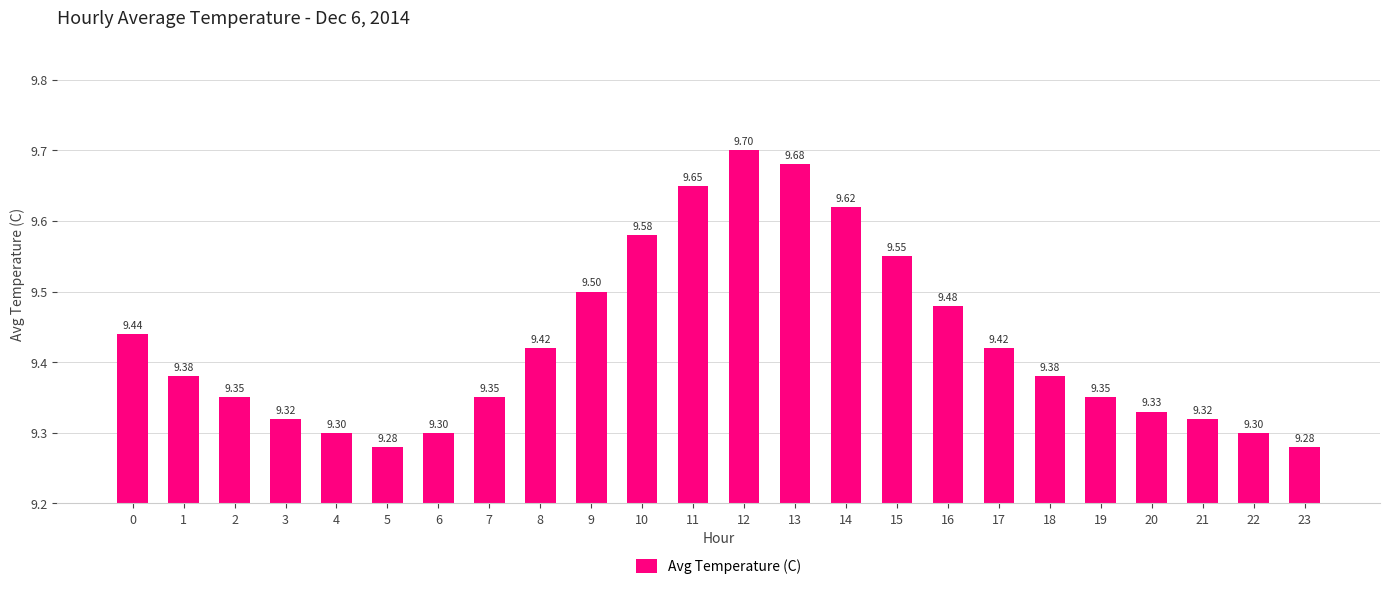

How many bars are there in total?

24